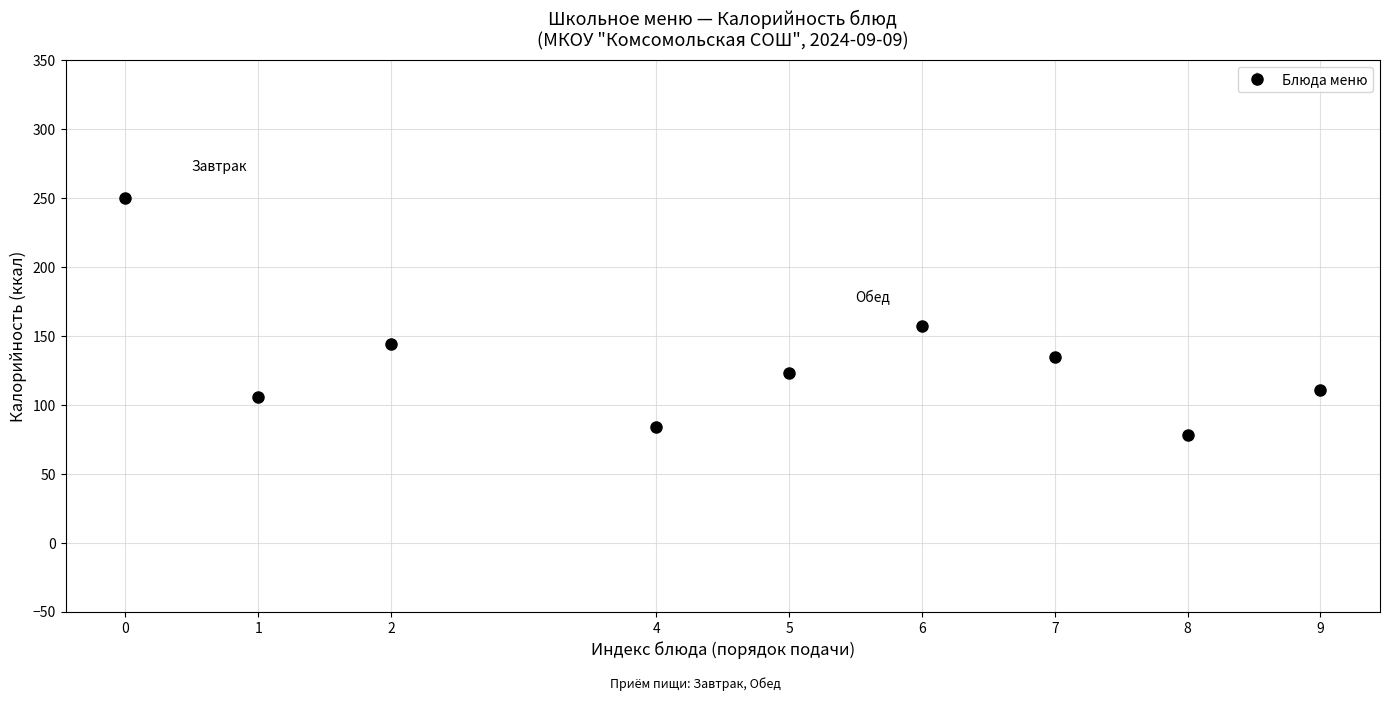

What is the ratio of the value at 7 to the value at 5?

1.1